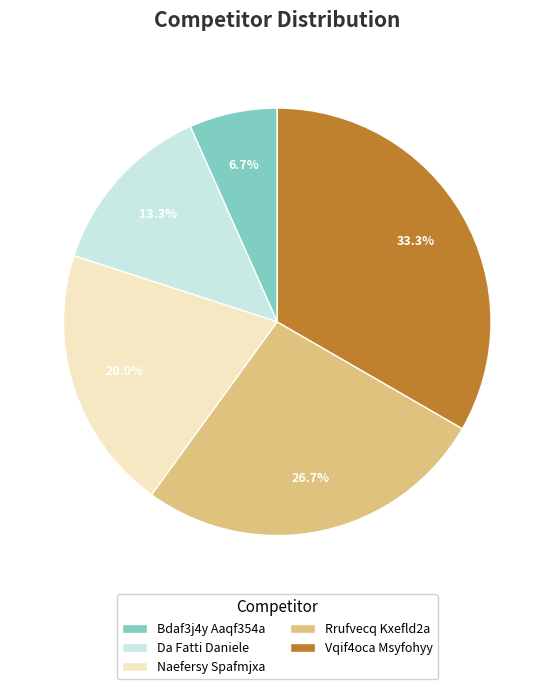

What percentage do Da Fatti Daniele and Naefersy Spafmjxa together represent?

33.3%